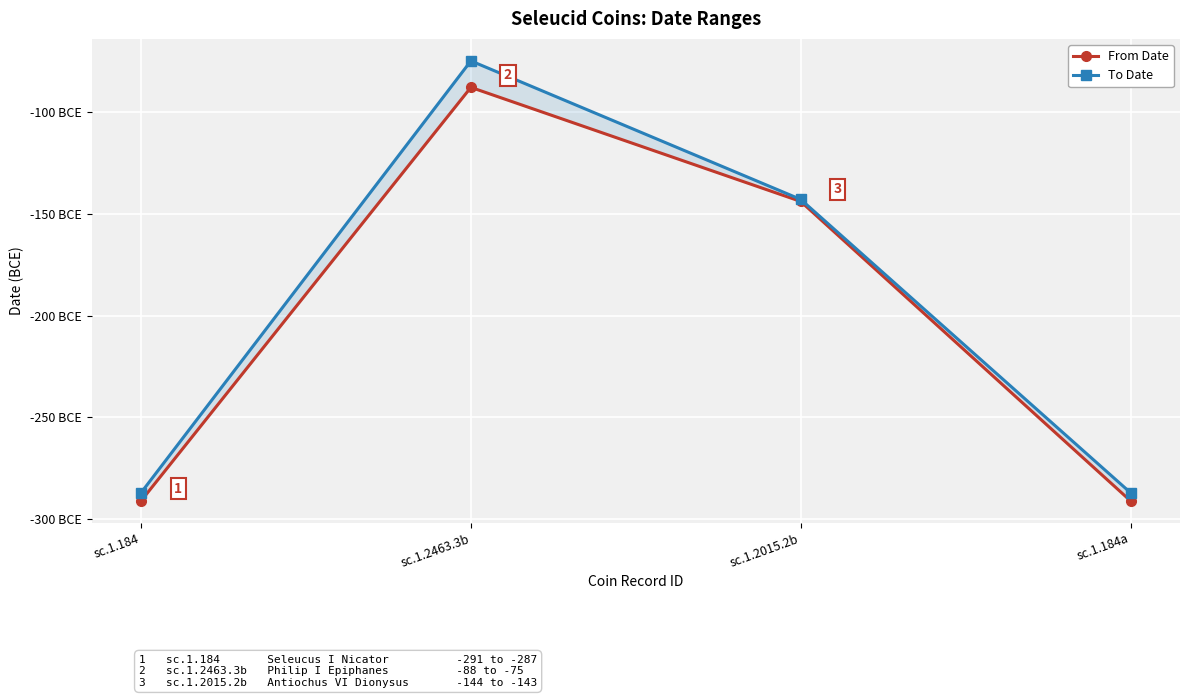

How many To Date values are between -287 and -75?

4